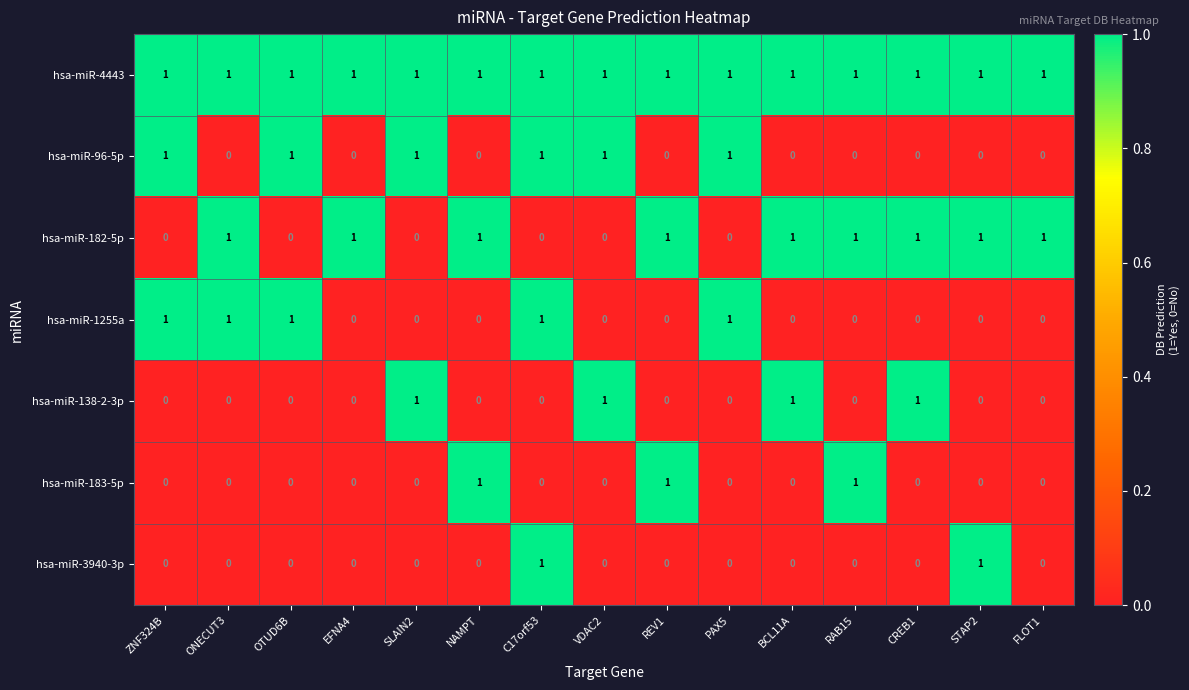

What is the sum of all hsa-miR-182-5p values?

9